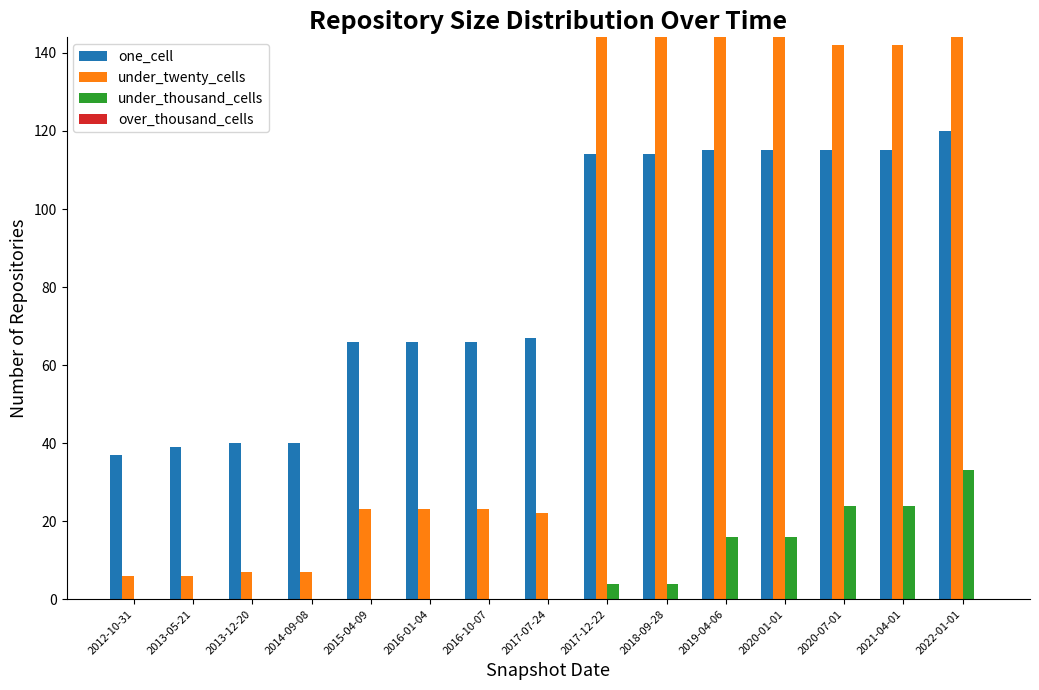

What is the spread (max minus min) of values at 2021-04-01?

142